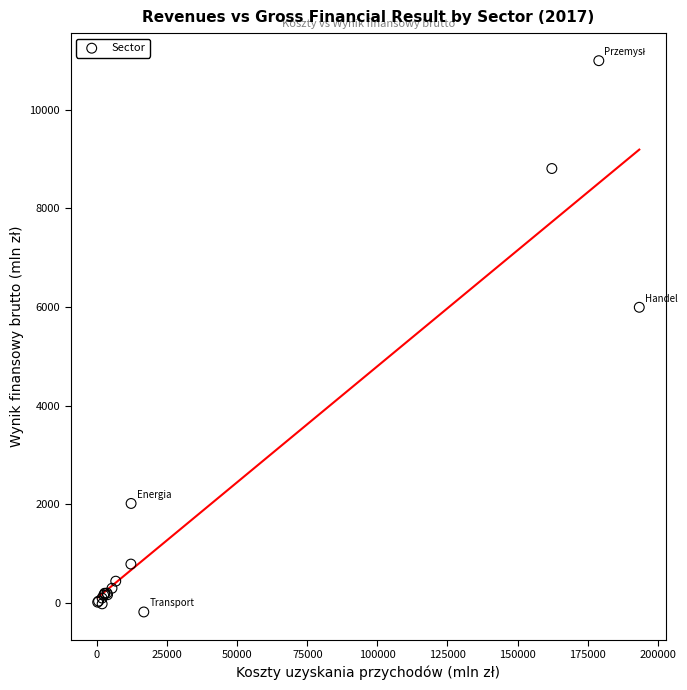

What Y value in the scatter plot is closest to 5406?

5995.5